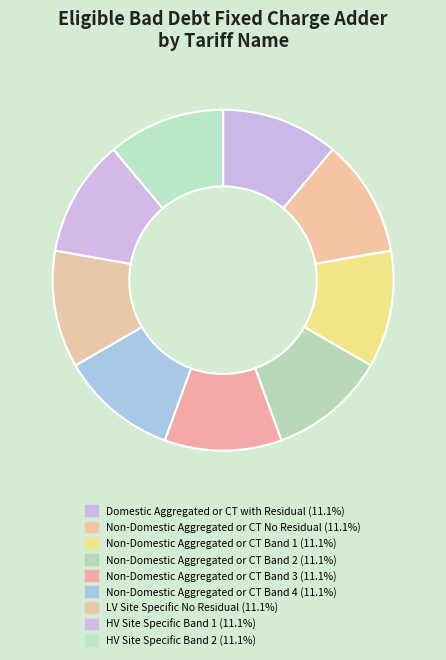

Is there any slice that represents more than half of the pie?

No